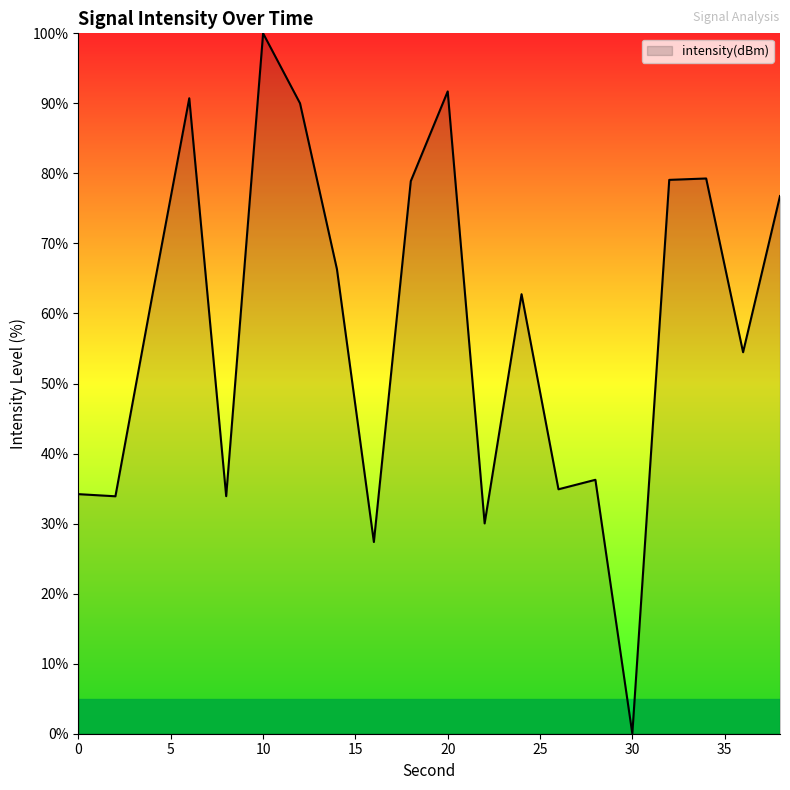

What is the maximum value shown in the chart?

100.0